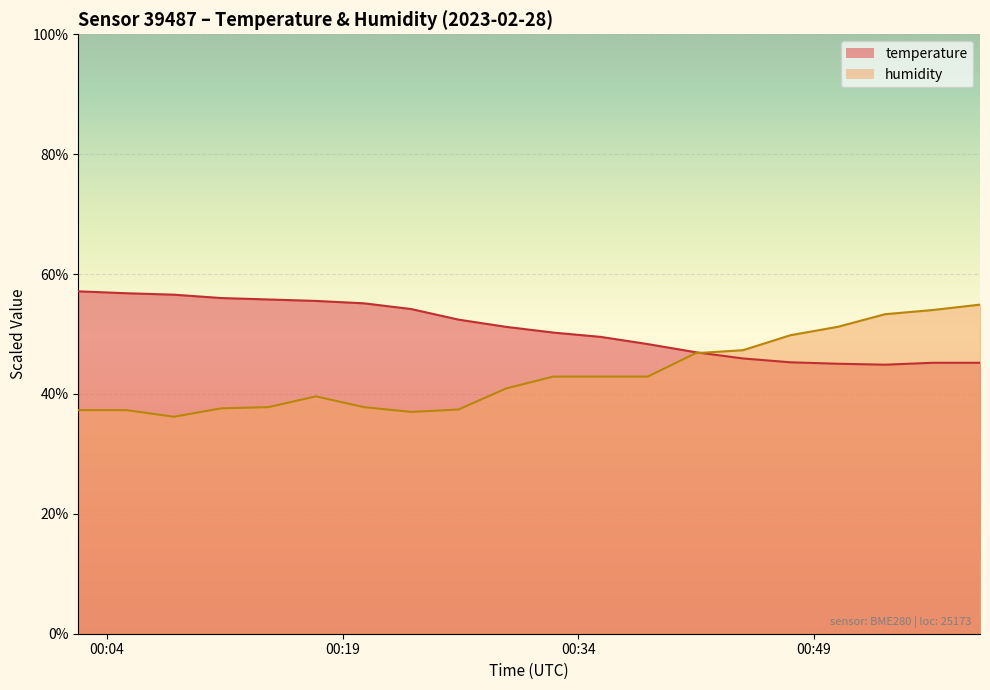

What is the lowest value of the humidity series?

36.2